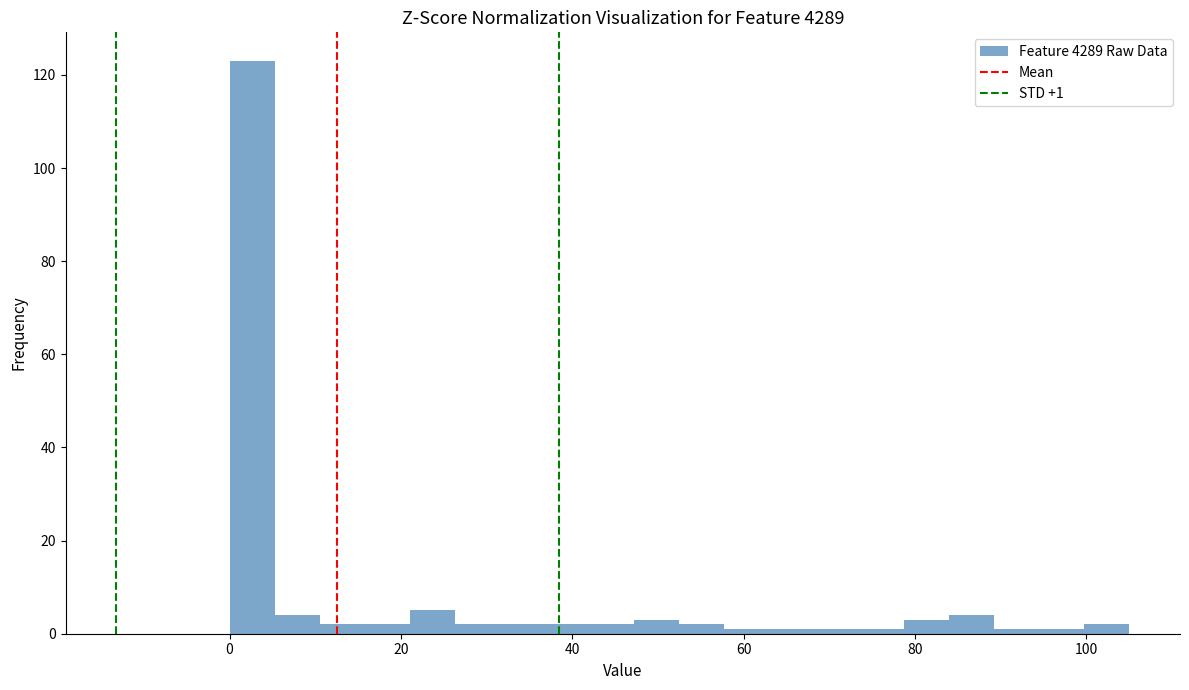

Read against the x-axis, roughly where is the centre of the tallest bar?

2